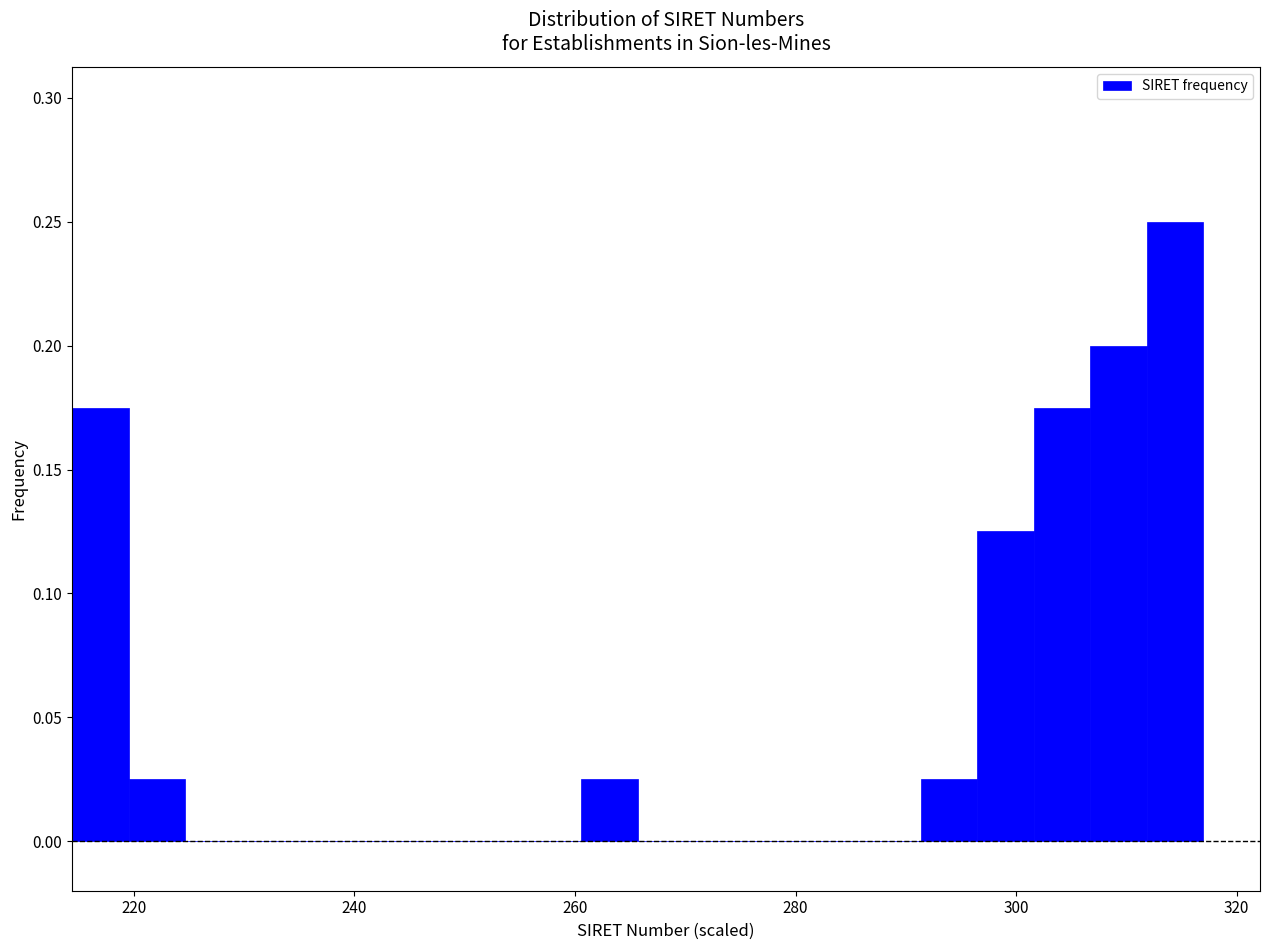

Read against the x-axis, roughly where is the centre of the tallest bar?

314